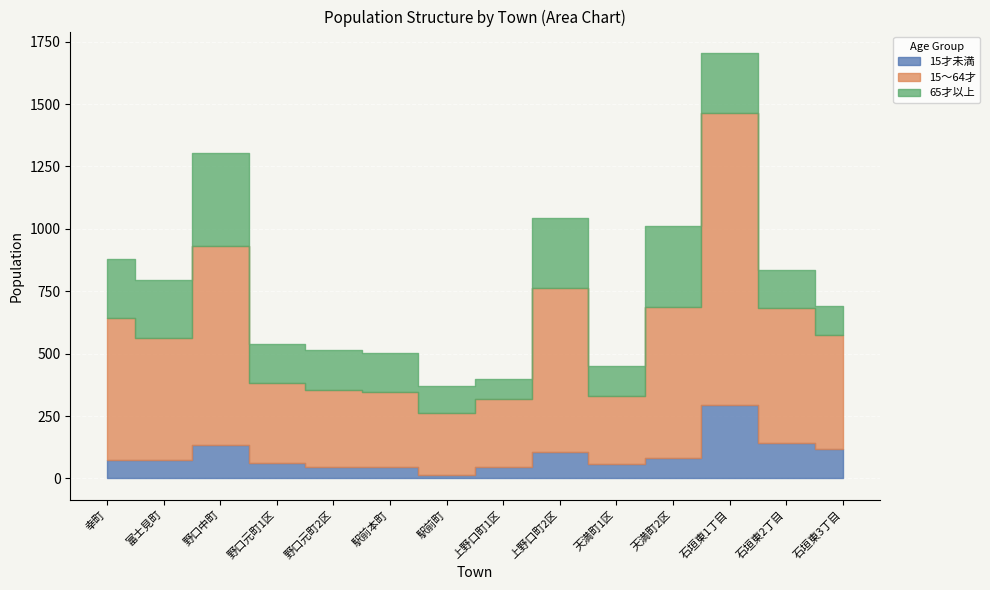

What is the sum of the 15～64才 values at 駅前町 and 野口元町1区?

566